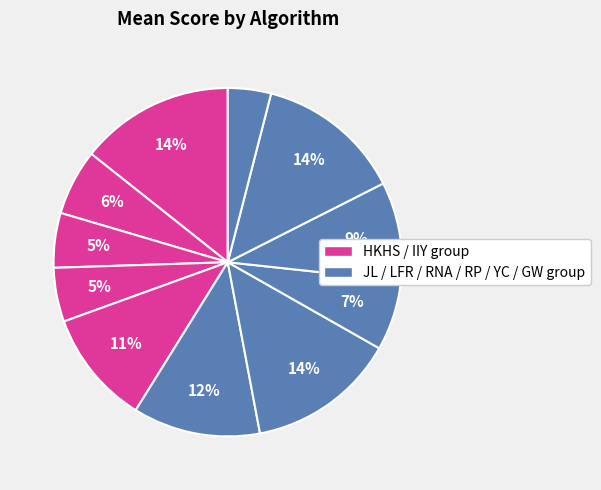

How many slices are in this pie chart?

11